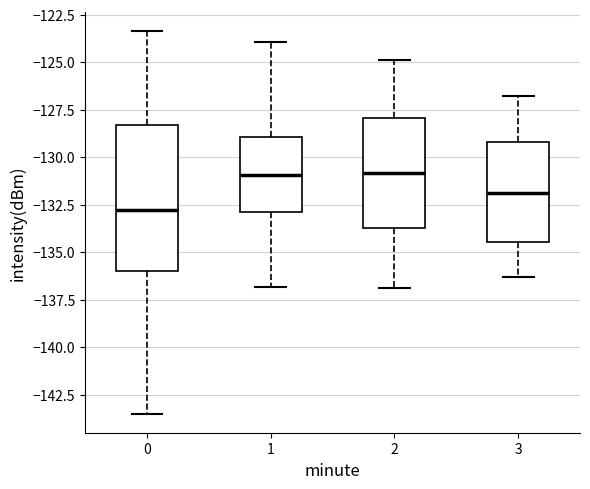

Reading left to right, transcribe this box plot: for each box, give where its median line is, the range the box spans, and where its two whiskers end, as read against the y-axis. The values are not printed on the chart, so give them approximately, as read against the axis.

0: median -133.0, box -136.0 to -128.5, whiskers -143.5 to -123.5
1: median -131.0, box -133.0 to -129.0, whiskers -137.0 to -124.0
2: median -131.0, box -133.5 to -128.0, whiskers -137.0 to -125.0
3: median -132.0, box -134.5 to -129.0, whiskers -136.5 to -127.0